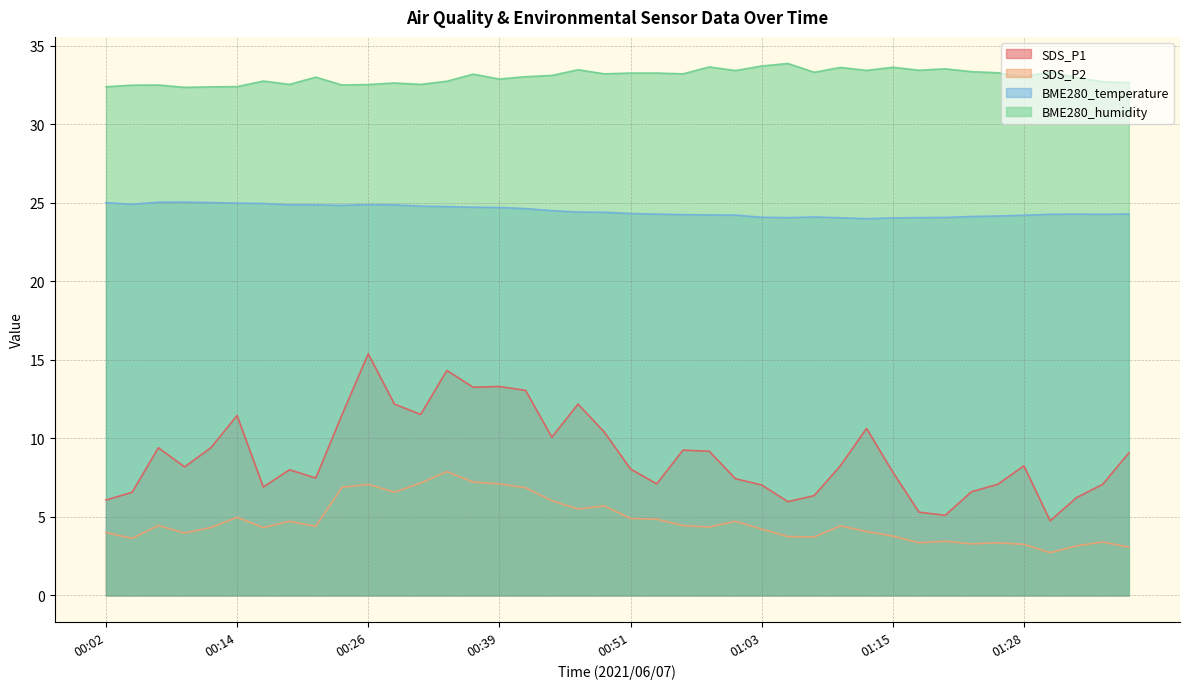

At 01:23, list the series in order from smallest to largest.

SDS_P2, SDS_P1, BME280_temperature, BME280_humidity